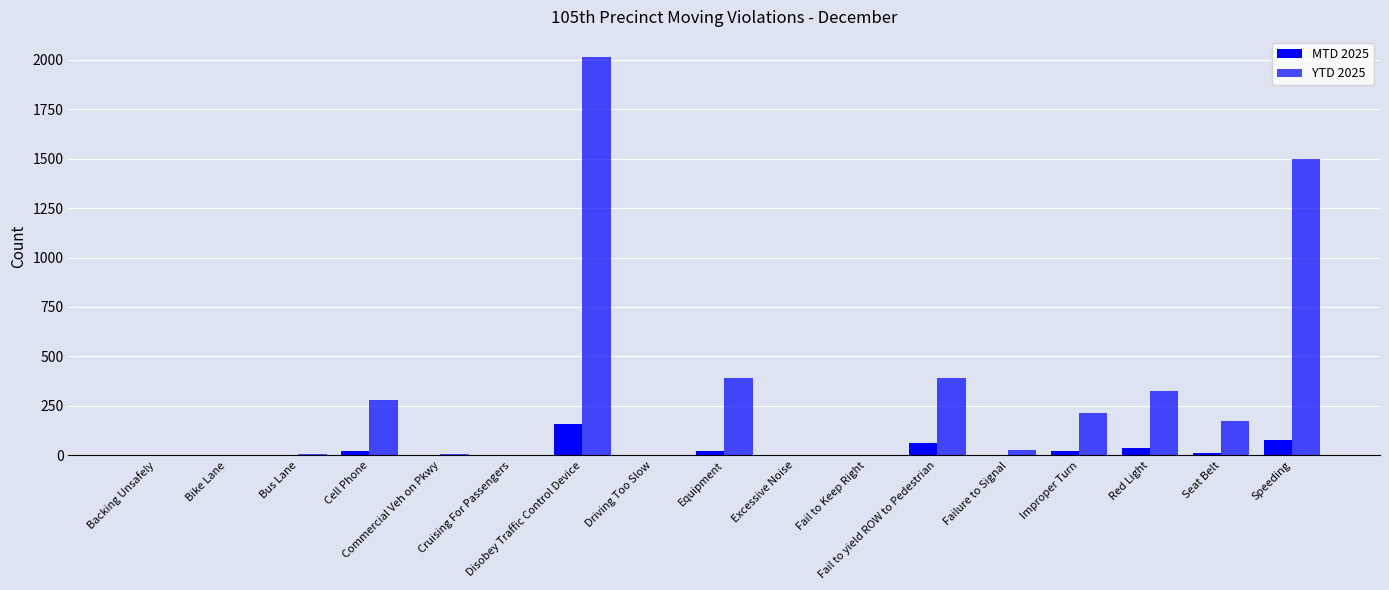

Reading left to right, transcribe all the data shown in this chart.

MTD 2025: Backing Unsafely=1	Bike Lane=0	Bus Lane=0	Cell Phone=21	Commercial Veh on Pkwy=0	Cruising For Passengers=0	Disobey Traffic Control Device=157	Driving Too Slow=0	Equipment=23	Excessive Noise=0	Fail to Keep Right=0	Fail to yield ROW to Pedestrian=62	Failure to Signal=0	Improper Turn=24	Red Light=36	Seat Belt=10	Speeding=77
YTD 2025: Backing Unsafely=3	Bike Lane=1	Bus Lane=5	Cell Phone=280	Commercial Veh on Pkwy=5	Cruising For Passengers=2	Disobey Traffic Control Device=2015	Driving Too Slow=1	Equipment=393	Excessive Noise=1	Fail to Keep Right=1	Fail to yield ROW to Pedestrian=391	Failure to Signal=25	Improper Turn=214	Red Light=326	Seat Belt=174	Speeding=1499